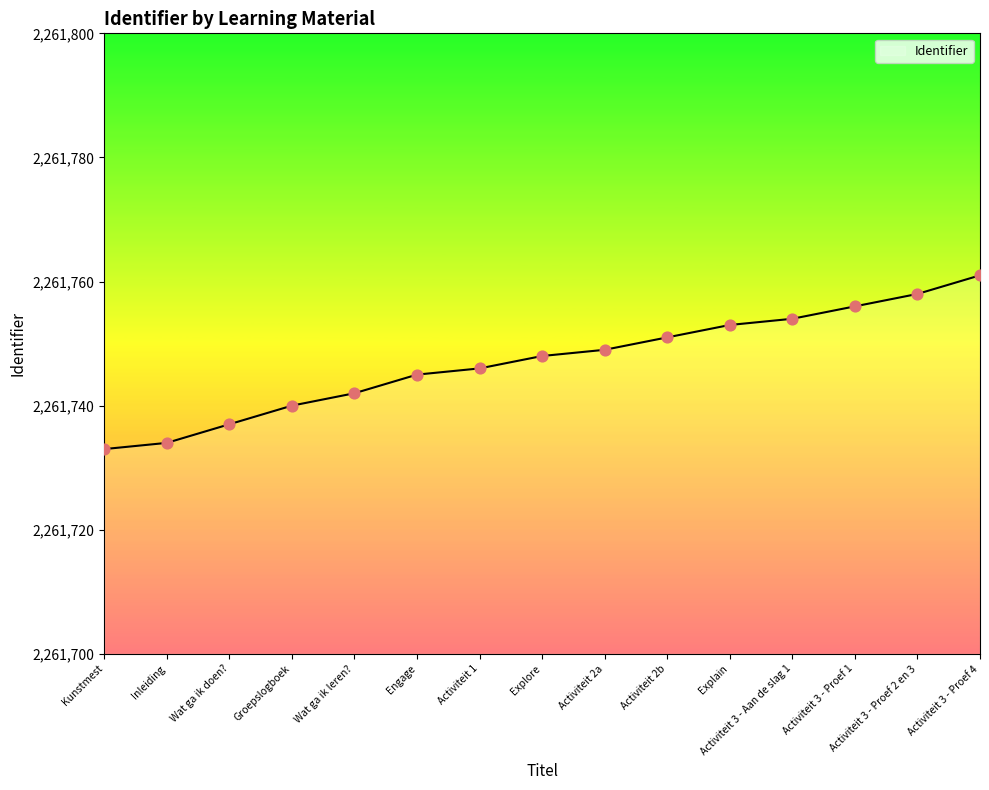

Approximately how many times larger is the value at Activiteit 3 - Proef 1 compared to Activiteit 1?

1.0